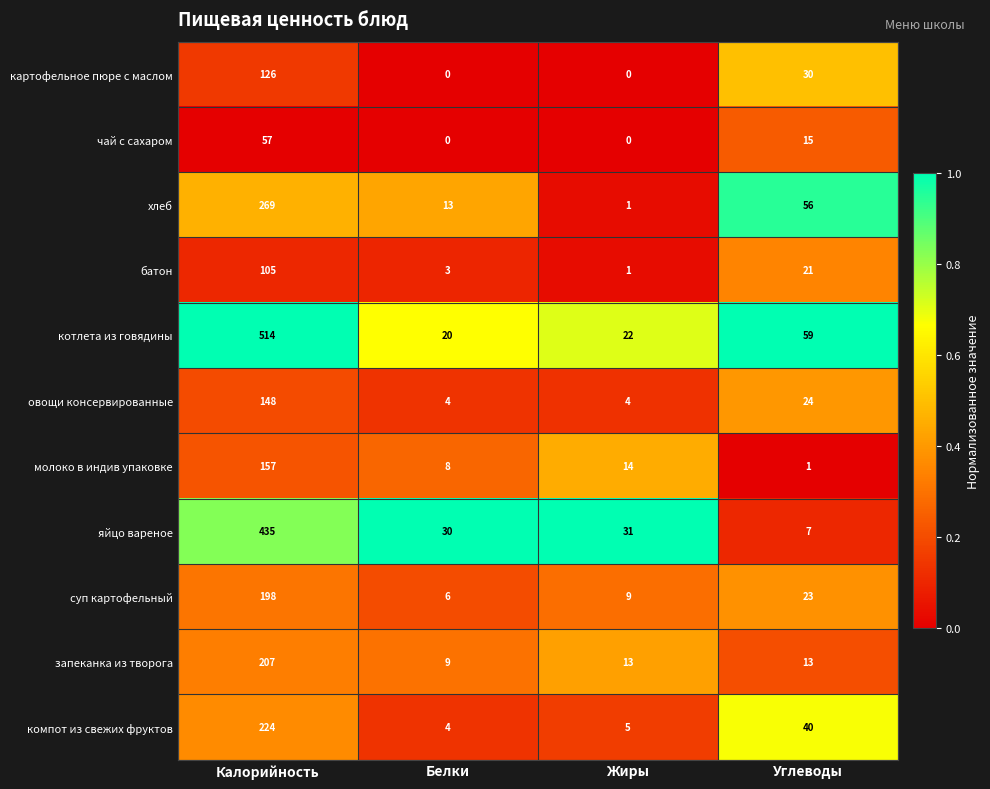

What is the difference between the овощи консервированные values at Белки and Углеводы?

20